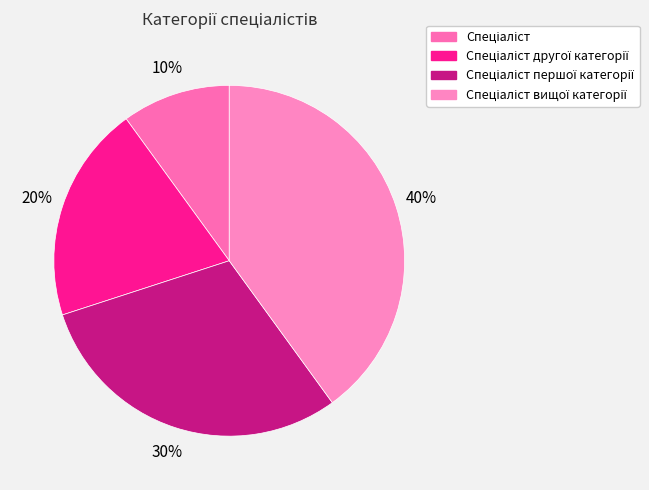

What percentage is NOT represented by Спеціаліст вищої категорії?

60.0%